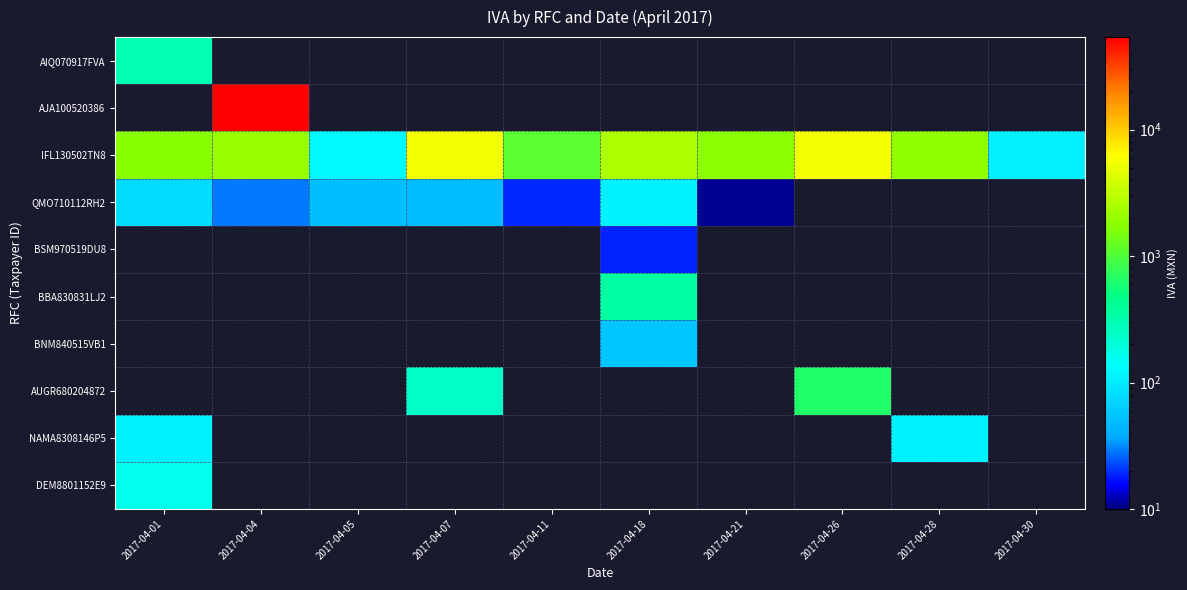

List the labels in order of QMO710112RH2 value, smallest first.

2017-04-21, 2017-04-11, 2017-04-04, 2017-04-07, 2017-04-05, 2017-04-01, 2017-04-18, 2017-04-26, 2017-04-28, 2017-04-30